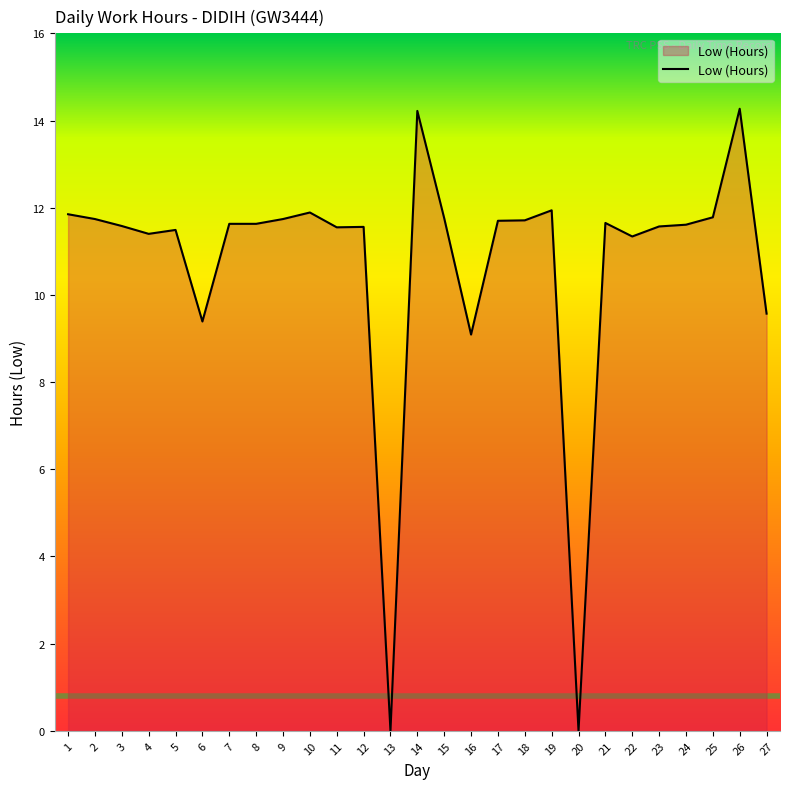

What is the difference between the values at 14 and 21?

2.6